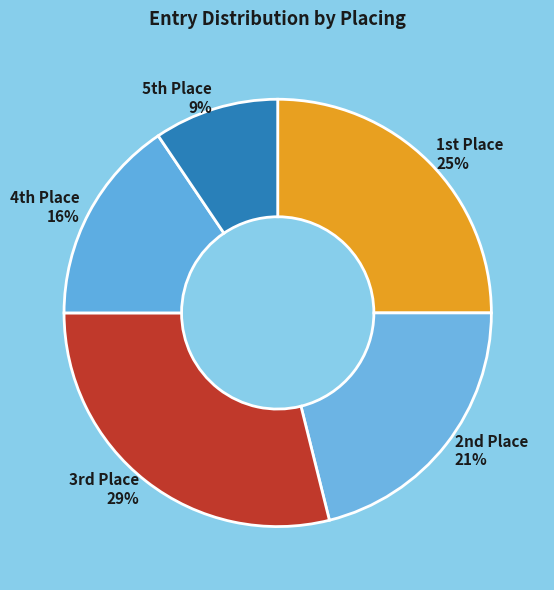

To the nearest percent, what is the average slice percentage?

20%